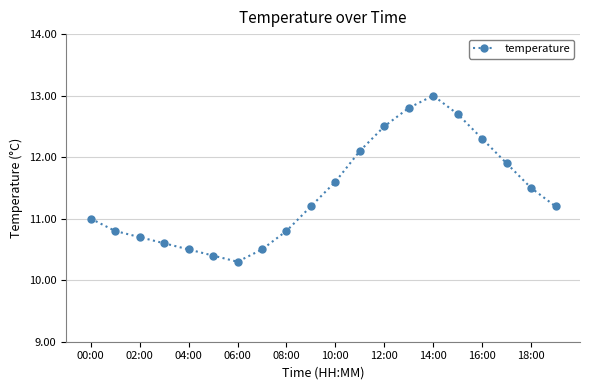

What is the smallest value displayed?

10.3